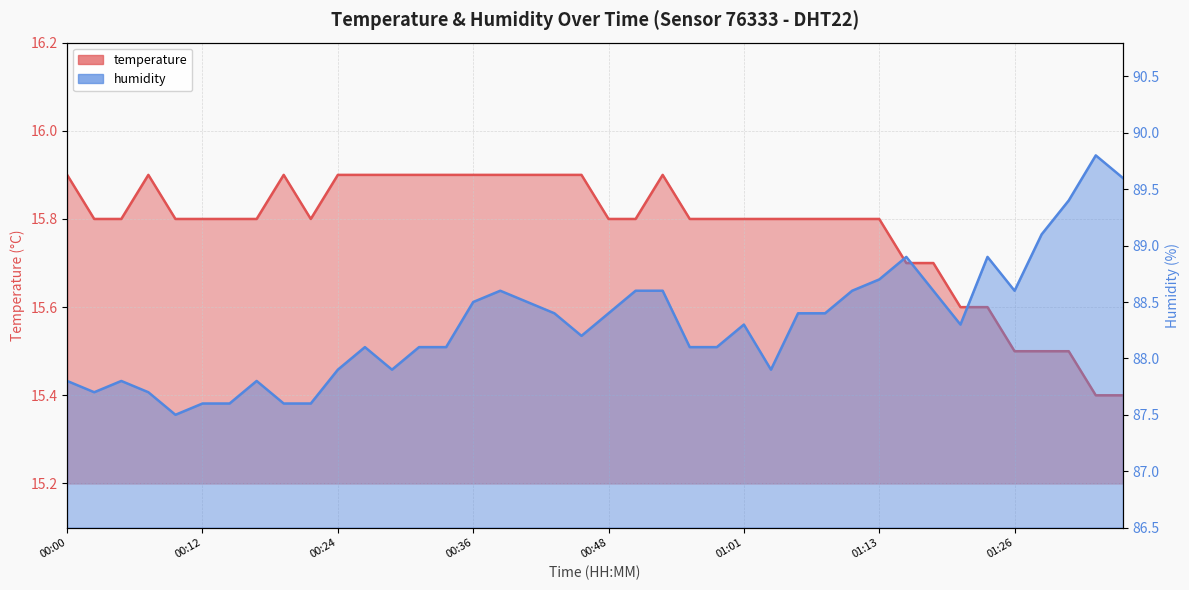

The temperature series shows 15.9 at 00:34. True or false?

True